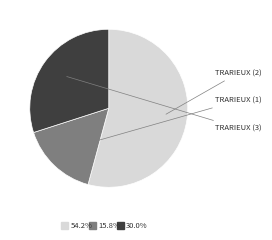

Does any single category account for the majority?

Yes